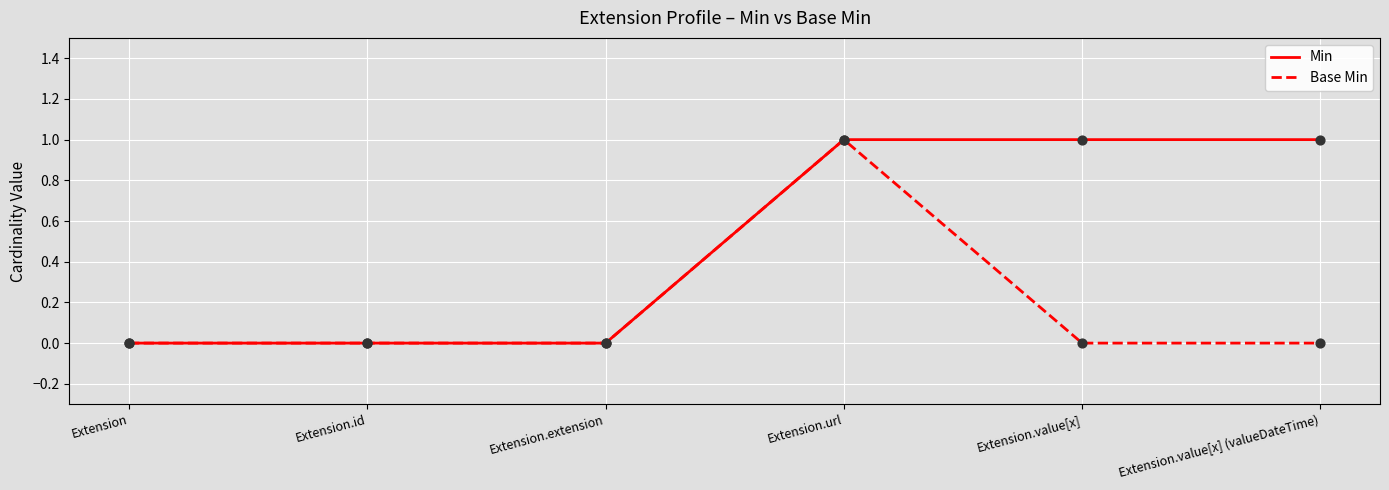

Between Extension.id and Extension.value[x] (valueDateTime), which series saw the biggest shift?

Min